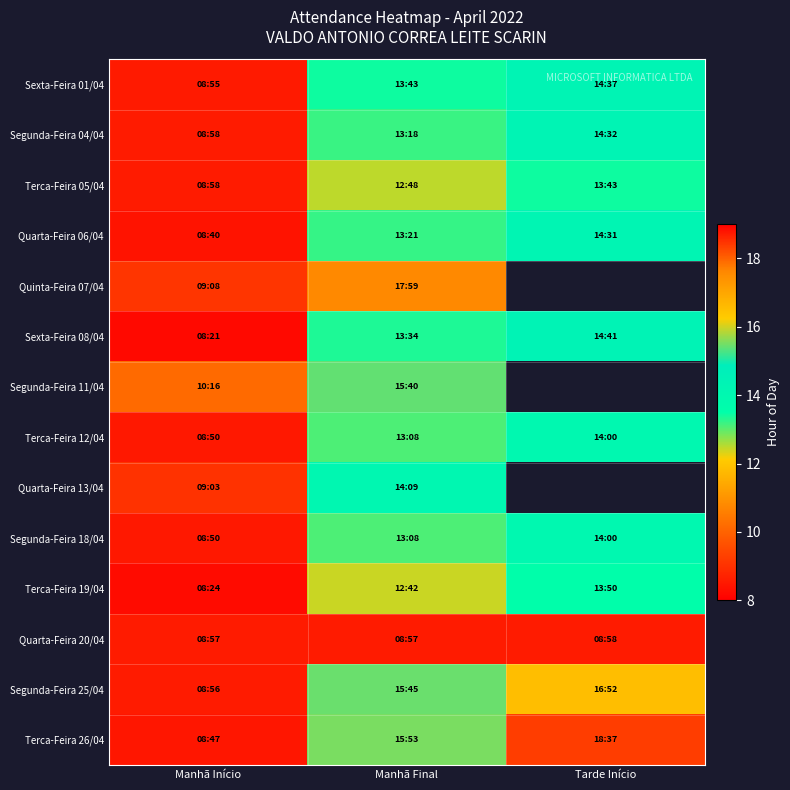

True or false: Sexta-Feira 08/04 has a value of 8.2 at Manhã Início.

True